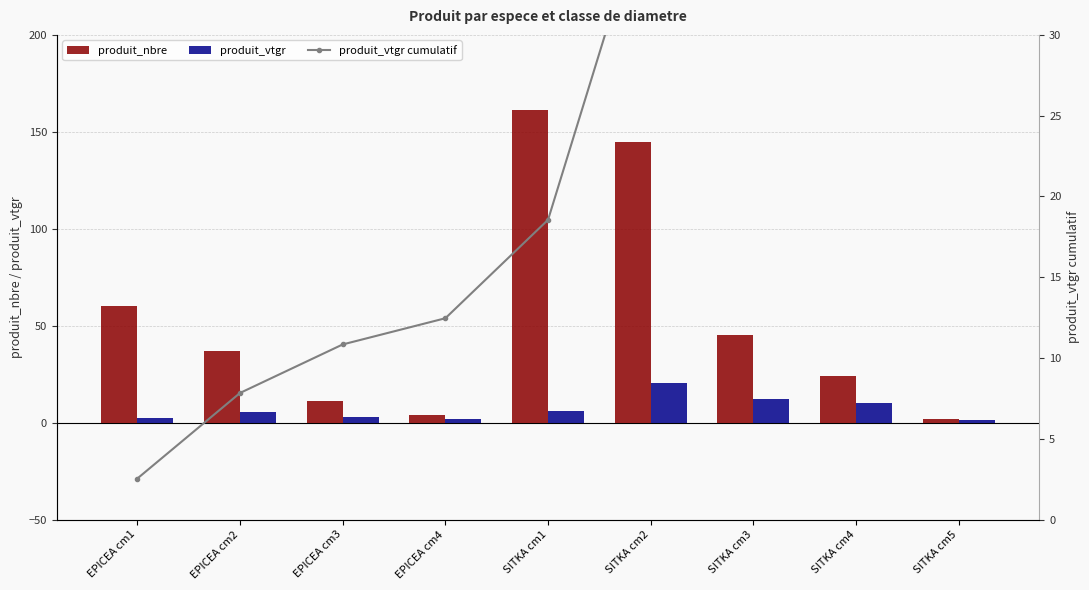

At how many categories does at least one series exceed 107?

2